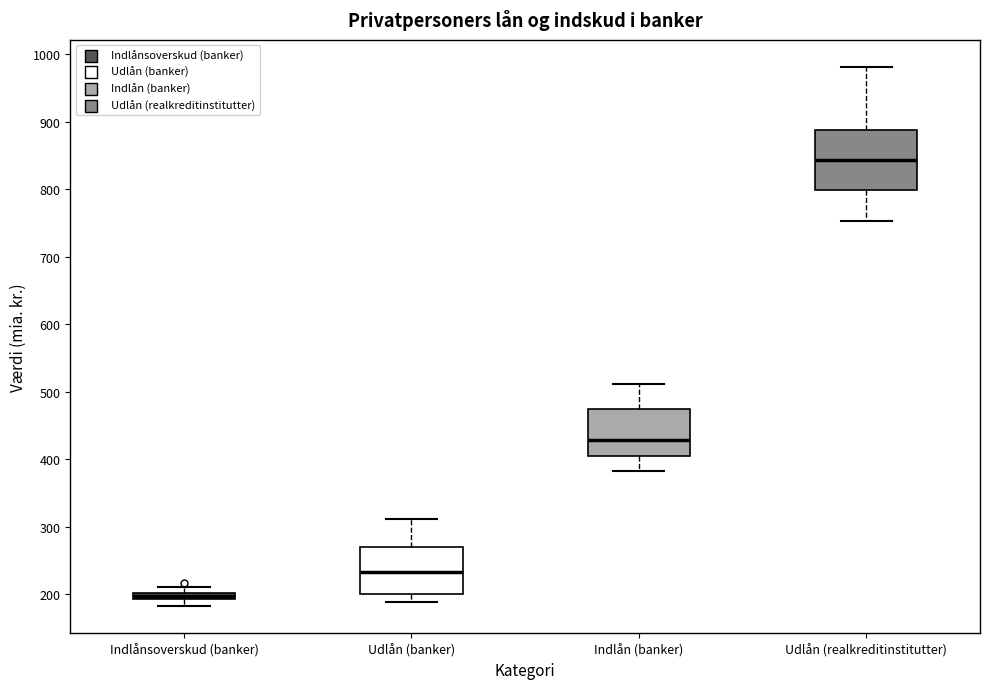

Which box is the tallest, from its lower edge to its upper edge?

Udlån (realkreditinstitutter)